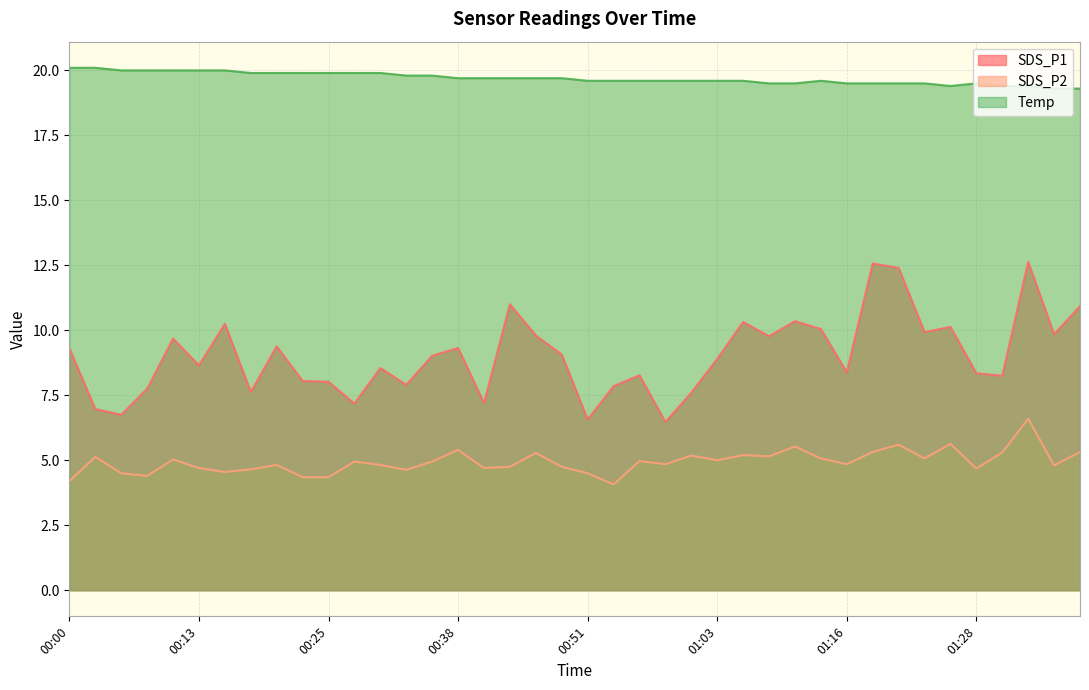

Does the chart display data point markers on the line(s)?

No